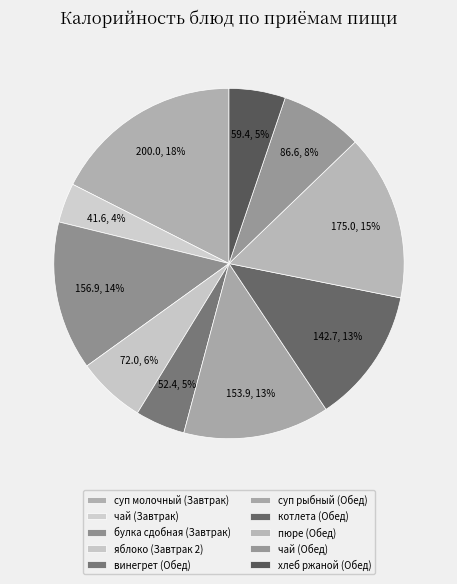

Do хлеб ржаной (Обед) and пюре (Обед) together represent more than half of the pie?

No